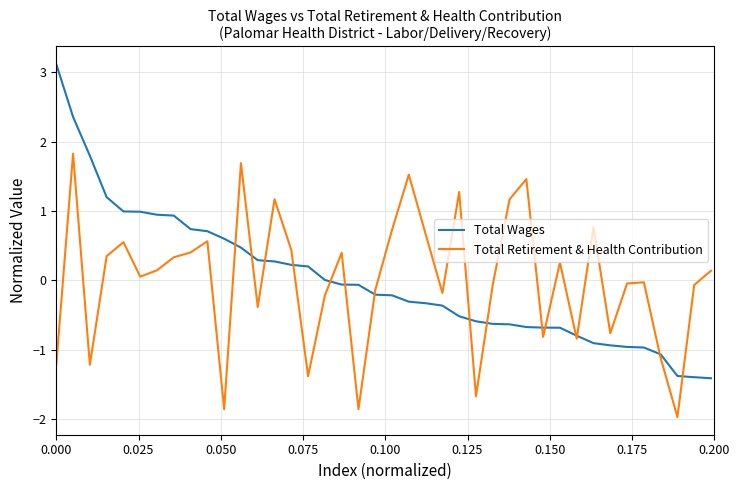

Is this an area chart (filled region under the line)?

No